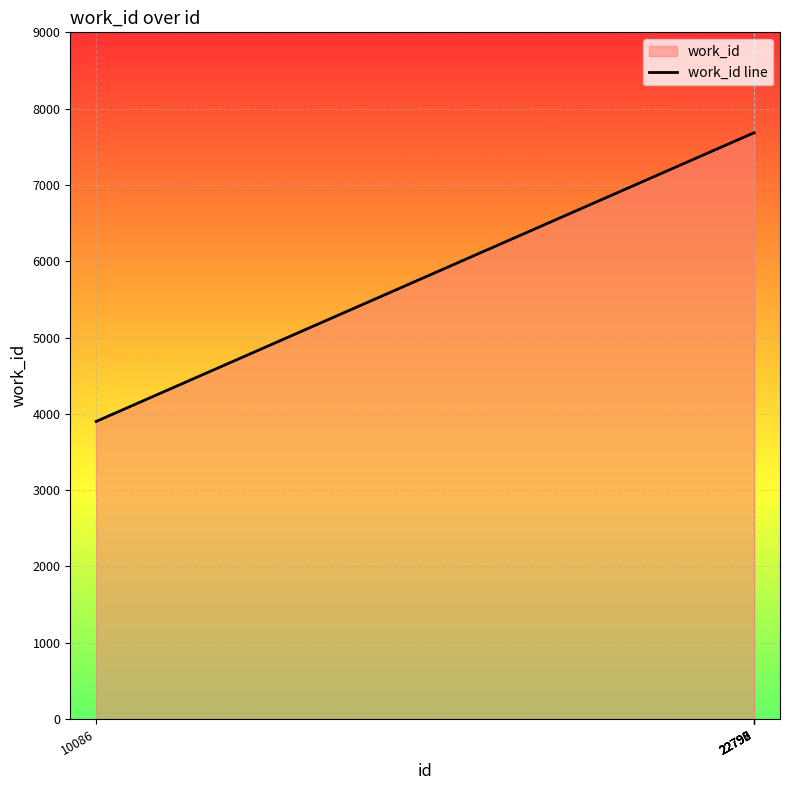

Is it true that the value at 22798 is 7682?

True